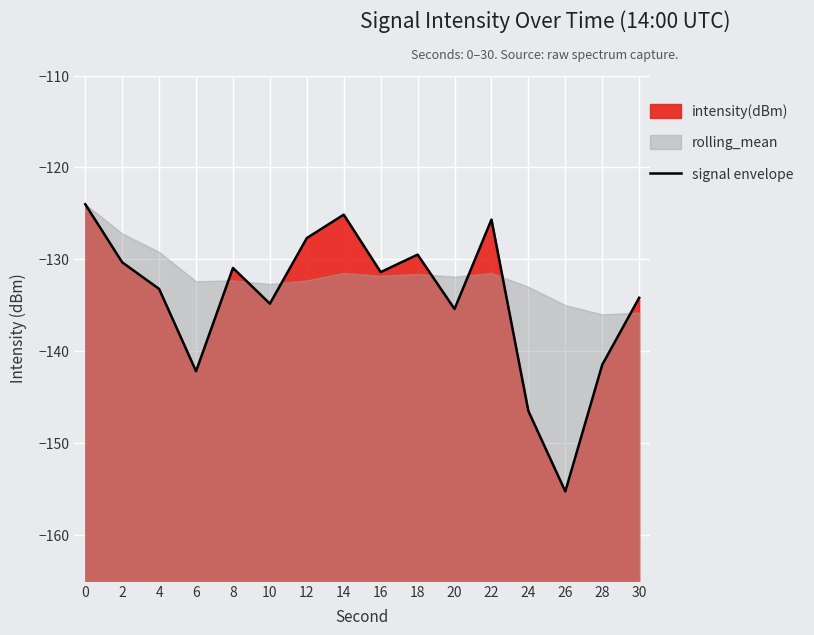

What is the sum of the values at 22 and 16?

-257.1